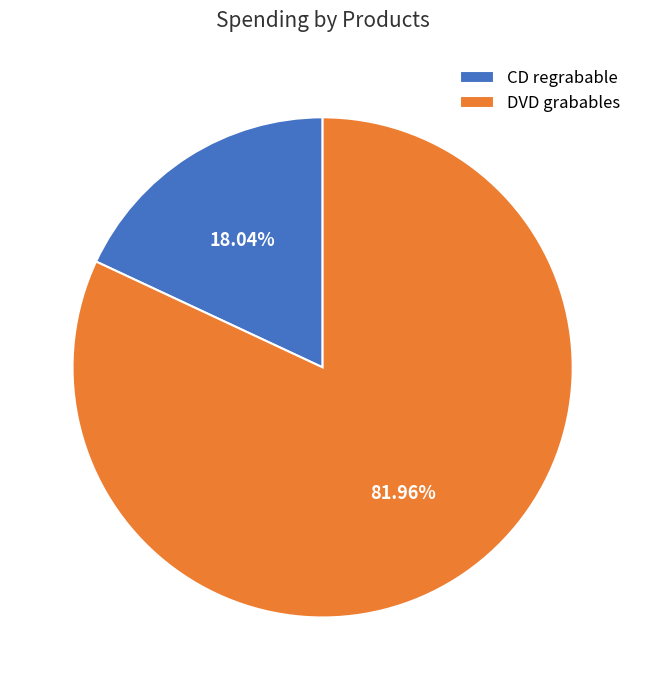

Does any single category account for the majority?

Yes